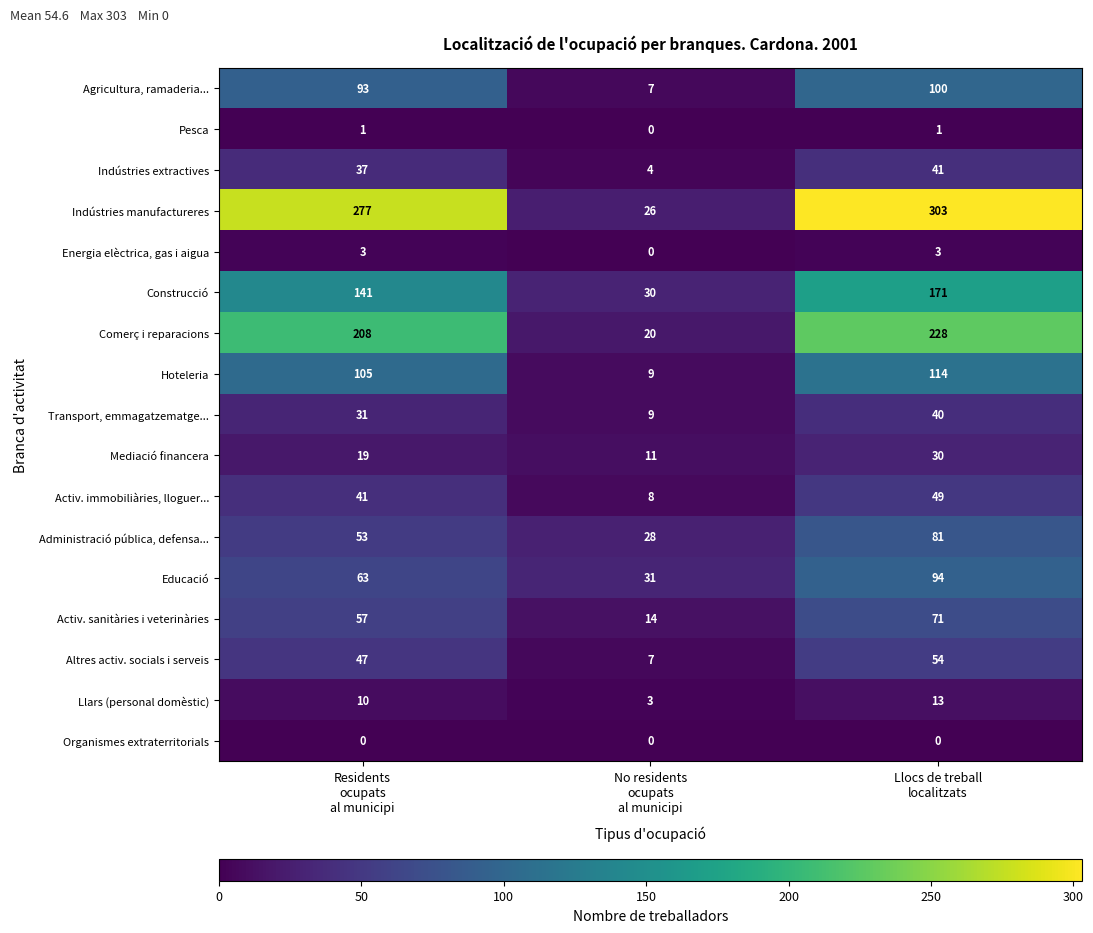

What is the maximum value shown in the chart?

303